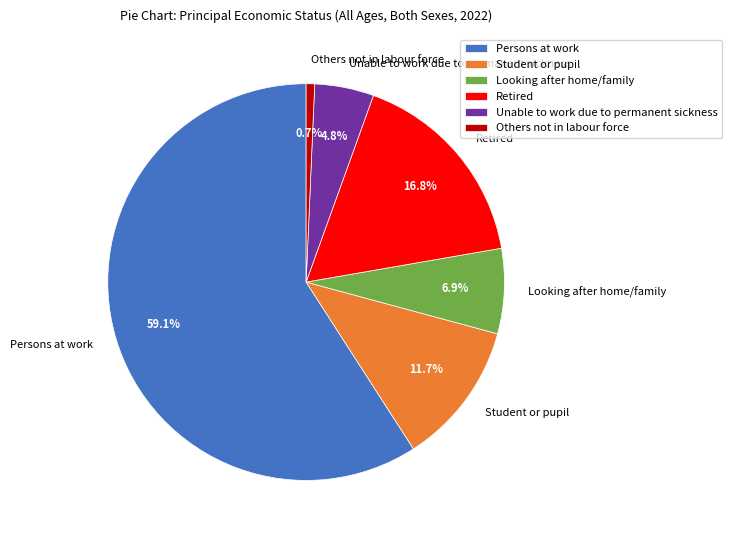

Which has a higher value, Retired or Persons at work?

Persons at work